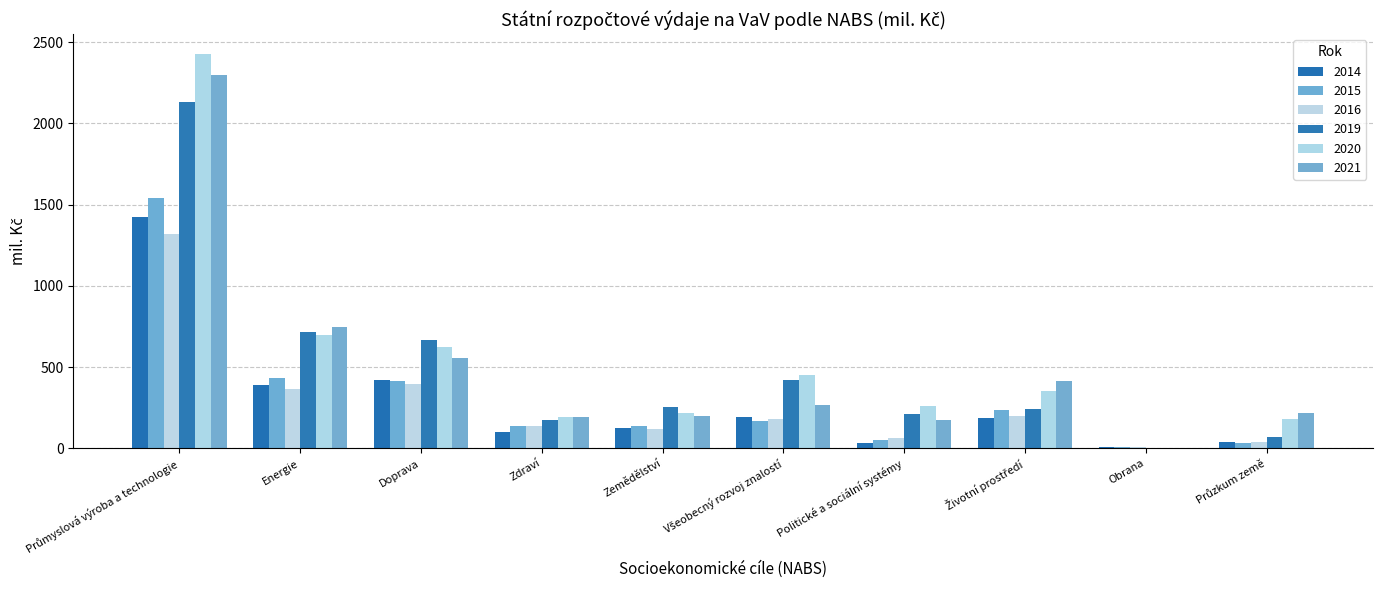

Reading right to left, what are all the values shown in this chart?

2014: Průzkum země=37.1	Obrana=11.4	Životní prostředí=189.6	Politické a sociální systémy=35.8	Všeobecný rozvoj znalostí=191.3	Zemědělství=128.4	Zdraví=103.7	Doprava=422.0	Energie=392.8	Průmyslová výroba a technologie=1420.9
2015: Průzkum země=36.1	Obrana=9.1	Životní prostředí=234.1	Politické a sociální systémy=53.2	Všeobecný rozvoj znalostí=170.5	Zemědělství=137.7	Zdraví=137.1	Doprava=414.6	Energie=430.7	Průmyslová výroba a technologie=1538.7
2016: Průzkum země=39.1	Obrana=7.9	Životní prostředí=201.5	Politické a sociální systémy=63.7	Všeobecný rozvoj znalostí=178.6	Zemědělství=122.2	Zdraví=136.0	Doprava=395.2	Energie=367.1	Průmyslová výroba a technologie=1321.1
2019: Průzkum země=72.4	Obrana=0.9	Životní prostředí=245.0	Politické a sociální systémy=212.4	Všeobecný rozvoj znalostí=418.4	Zemědělství=254.4	Zdraví=177.3	Doprava=669.8	Energie=715.1	Průmyslová výroba a technologie=2133.9
2020: Průzkum země=181.3	Obrana=0.0	Životní prostředí=351.6	Politické a sociální systémy=260.2	Všeobecný rozvoj znalostí=450.6	Zemědělství=219.4	Zdraví=196.0	Doprava=621.3	Energie=698.2	Průmyslová výroba a technologie=2426.5
2021: Průzkum země=219.1	Obrana=0.1	Životní prostředí=414.3	Politické a sociální systémy=172.3	Všeobecný rozvoj znalostí=266.9	Zemědělství=197.7	Zdraví=195.9	Doprava=554.5	Energie=749.2	Průmyslová výroba a technologie=2294.5